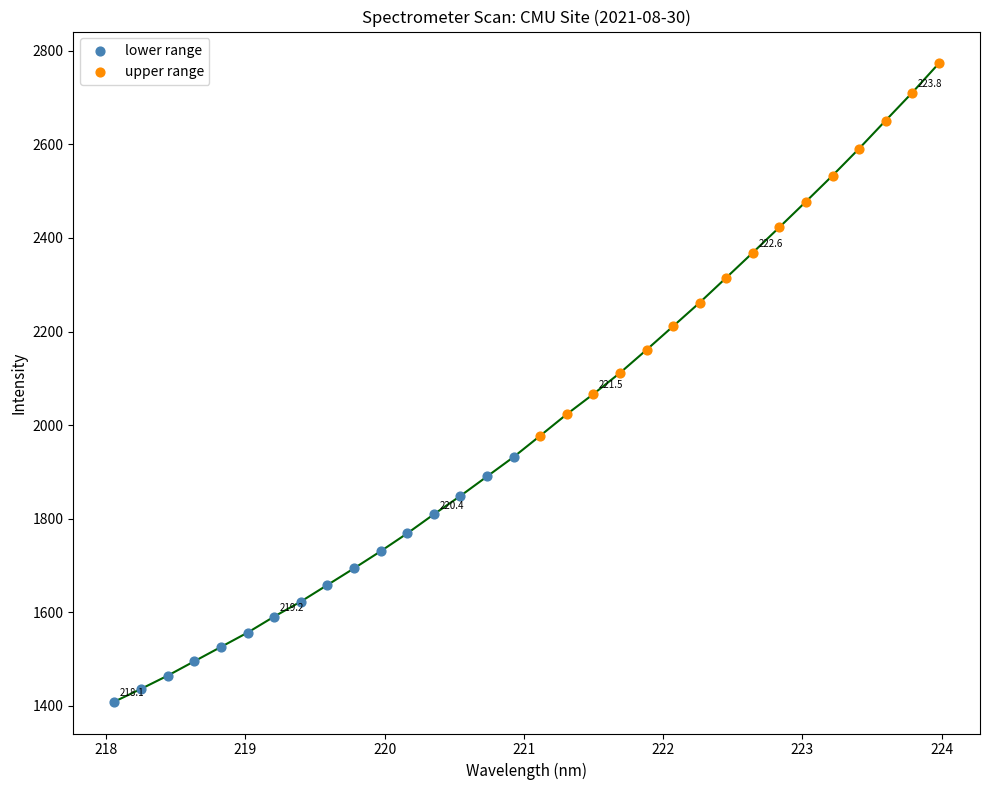

Which series contains the highest Y value?

upper range